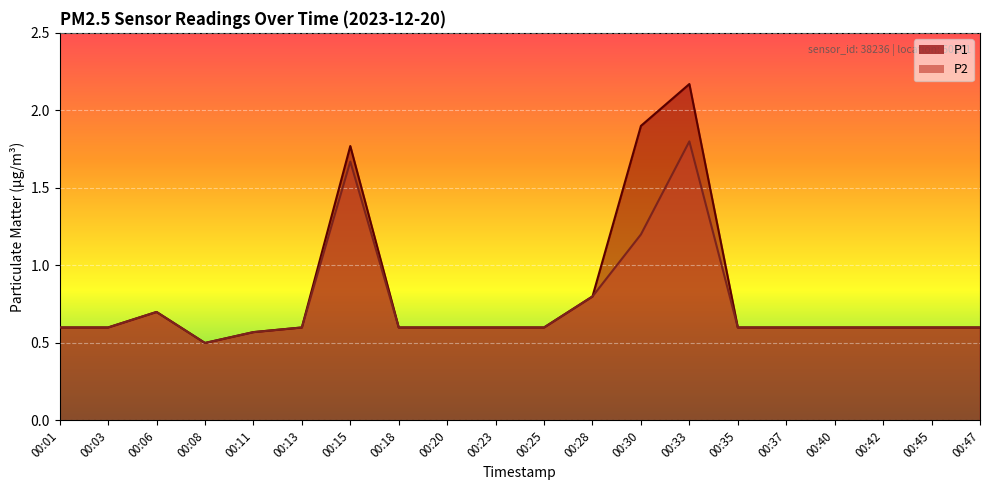

The P2 series shows 0.3 at 00:23. True or false?

False